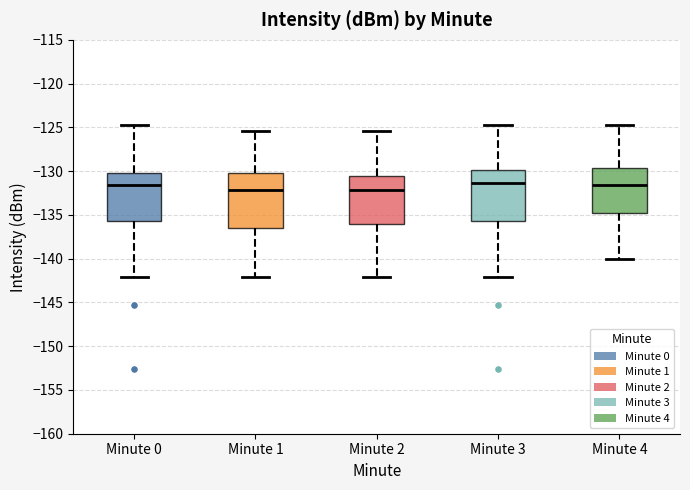

Reading left to right, read every box against the y-axis: the position of its median line, the range the box covers, and the ends of its whiskers. The values are not printed on the chart, so give them approximately, as read against the axis.

Minute 0: median -131.5, box -135.5 to -130.0, whiskers -142.0 to -124.5
Minute 1: median -132.0, box -136.5 to -130.0, whiskers -142.0 to -125.5
Minute 2: median -132.0, box -136.0 to -130.5, whiskers -142.0 to -125.5
Minute 3: median -131.5, box -135.5 to -130.0, whiskers -142.0 to -124.5
Minute 4: median -131.5, box -135.0 to -129.5, whiskers -140.0 to -124.5